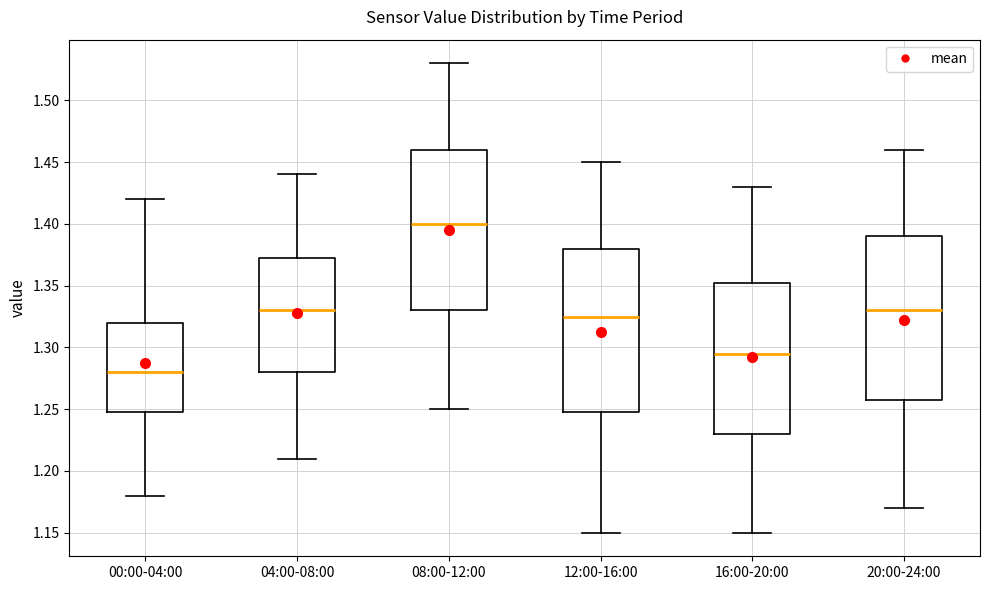

Reading left to right, transcribe this box plot: for each box, give where its median line is, the range the box spans, and where its two whiskers end, as read against the y-axis. The values are not printed on the chart, so give them approximately, as read against the axis.

00:00-04:00: median 1.280, box 1.250 to 1.320, whiskers 1.180 to 1.420
04:00-08:00: median 1.330, box 1.280 to 1.375, whiskers 1.210 to 1.440
08:00-12:00: median 1.400, box 1.330 to 1.460, whiskers 1.250 to 1.530
12:00-16:00: median 1.325, box 1.250 to 1.380, whiskers 1.150 to 1.450
16:00-20:00: median 1.295, box 1.230 to 1.355, whiskers 1.150 to 1.430
20:00-24:00: median 1.330, box 1.260 to 1.390, whiskers 1.170 to 1.460